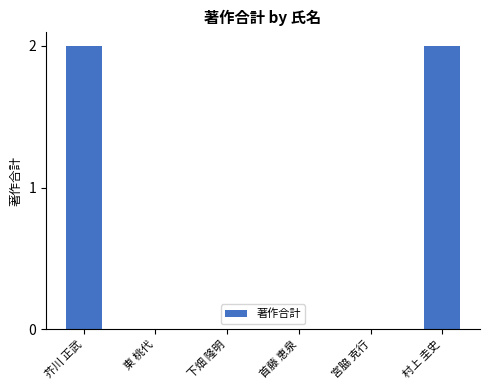

How many distinct data groups are displayed?

1